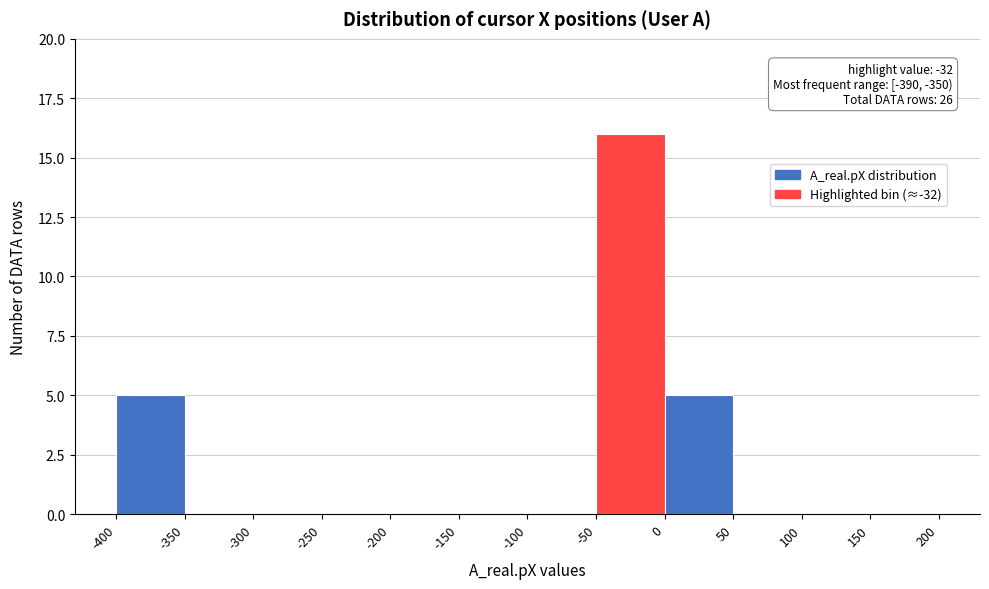

Which range on the x-axis has the tallest bar?

-50 to 0